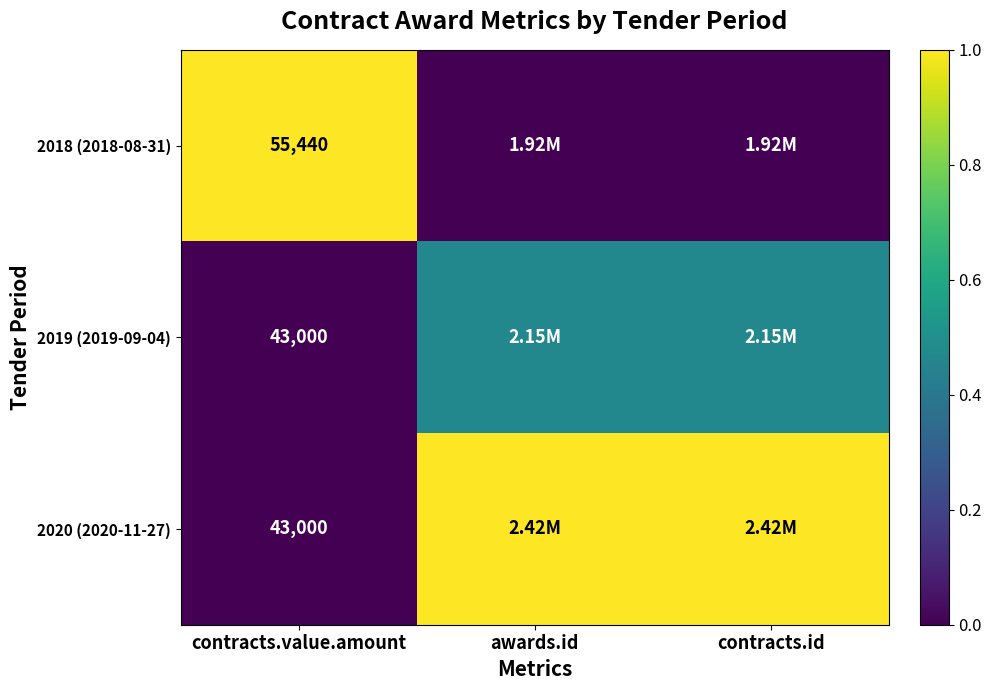

What is the average value of the 2018 (2018-08-31) series?

0.3